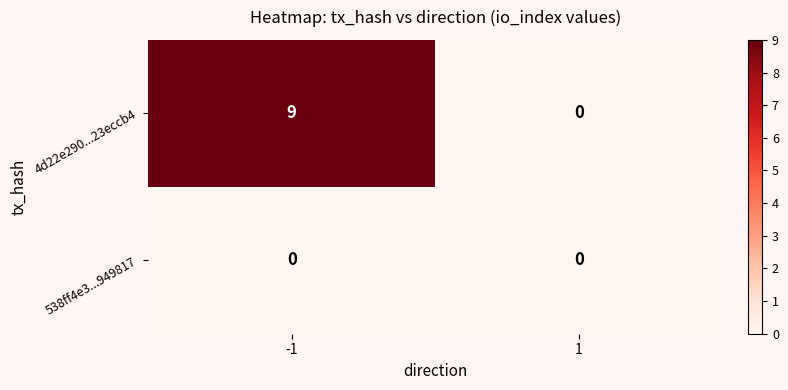

Reading left to right, list all the values displayed in this chart.

4d22e290...23eccb4: 9	0
538ff4e3...949817: 0	0